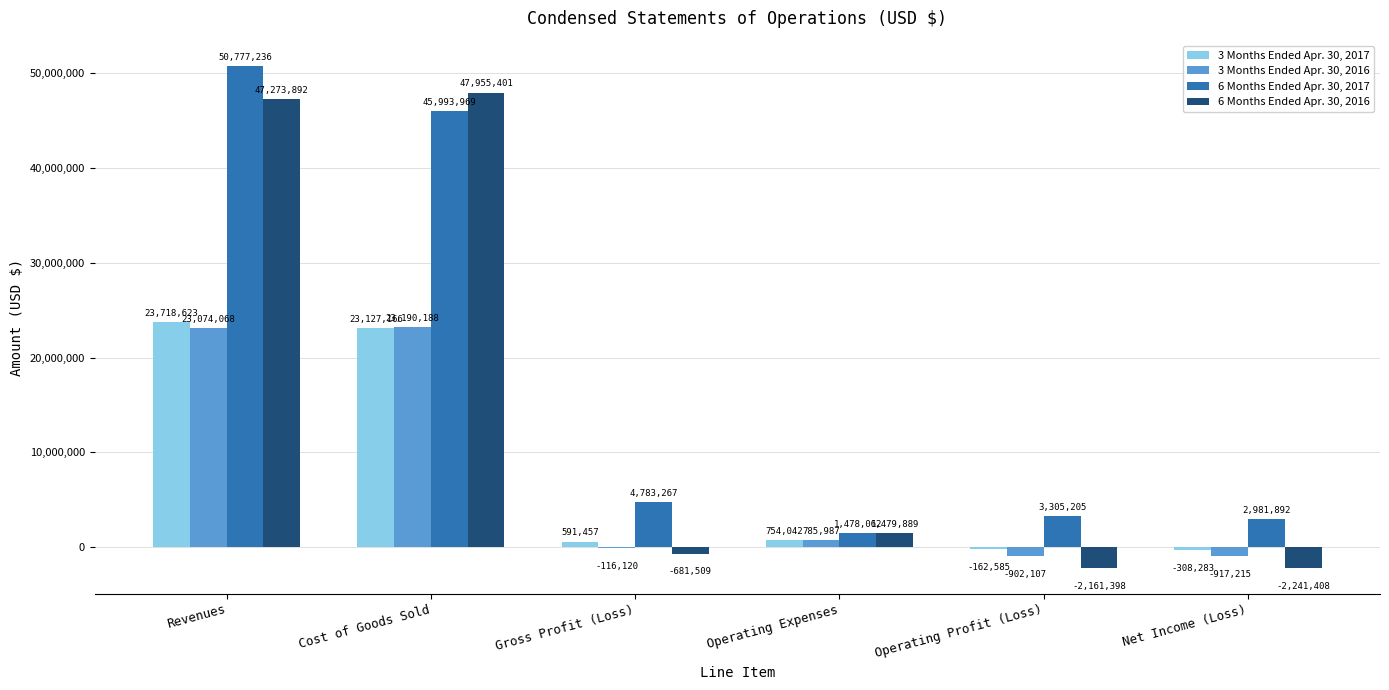

What are all the series names shown in the legend?

3 Months Ended Apr. 30, 2017, 3 Months Ended Apr. 30, 2016, 6 Months Ended Apr. 30, 2017, 6 Months Ended Apr. 30, 2016